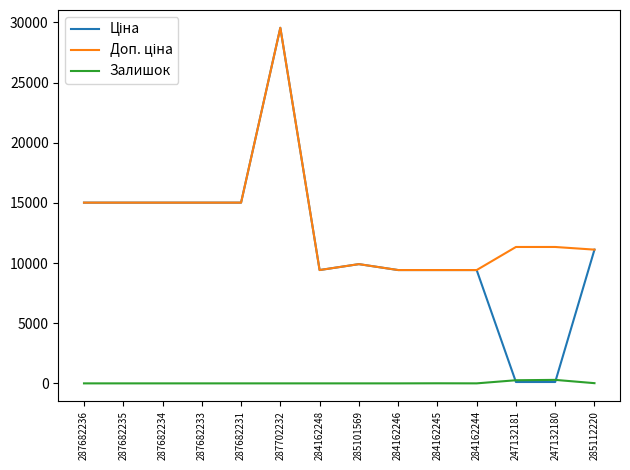

How many series are shown in this chart?

3